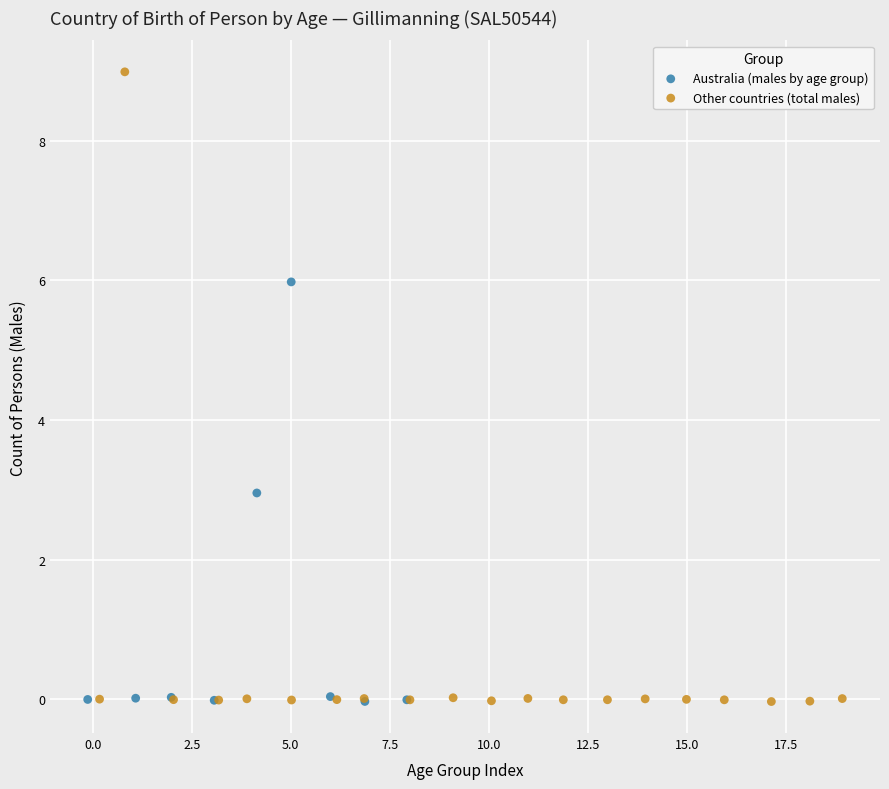

Which series has the widest spread of Y values?

Other countries (total males)